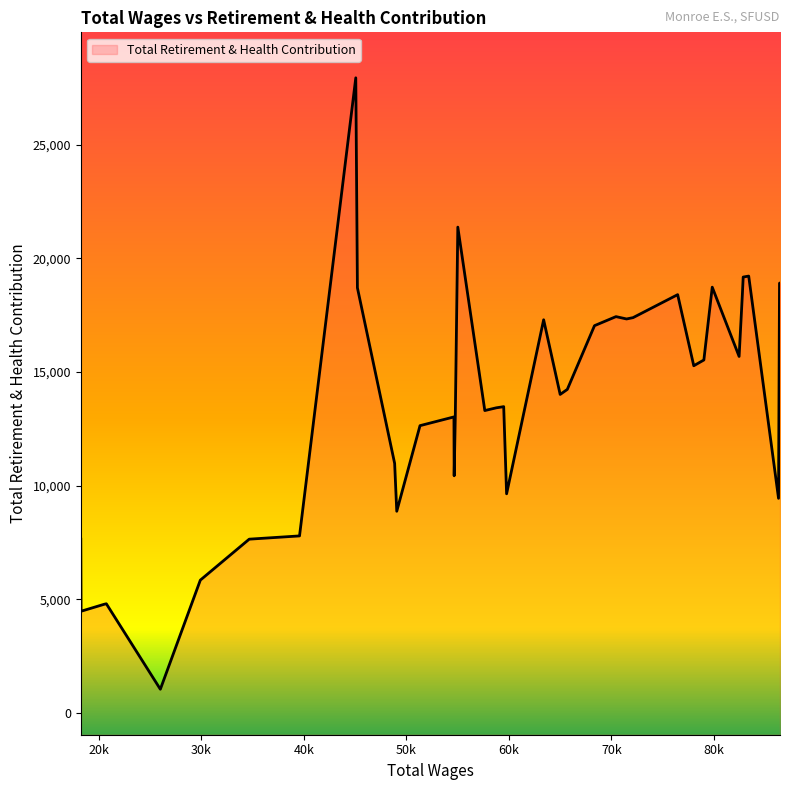

What is the difference between the values at 79019 and 51327?

2888